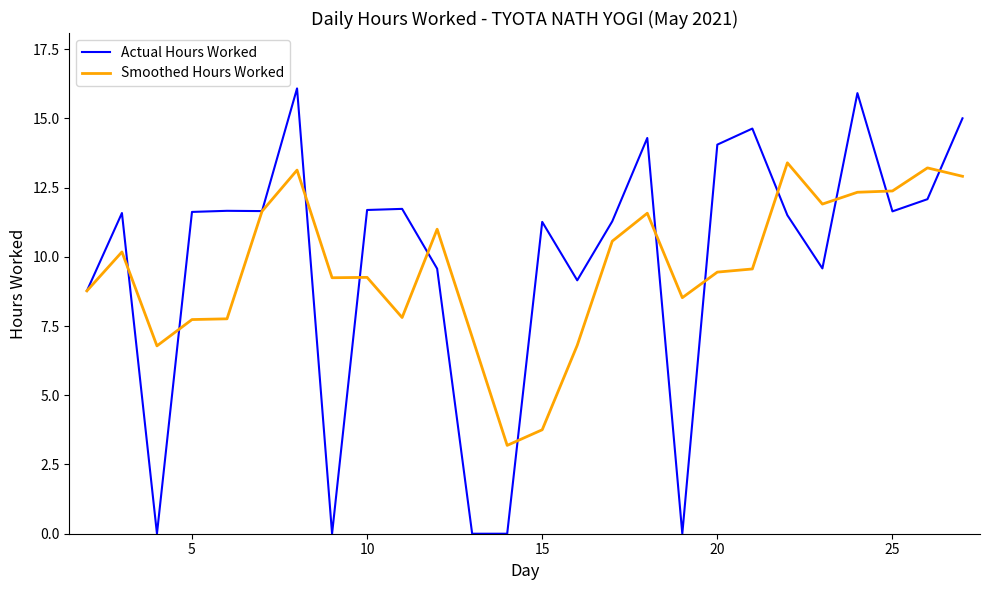

What is the greatest value displayed?

16.1